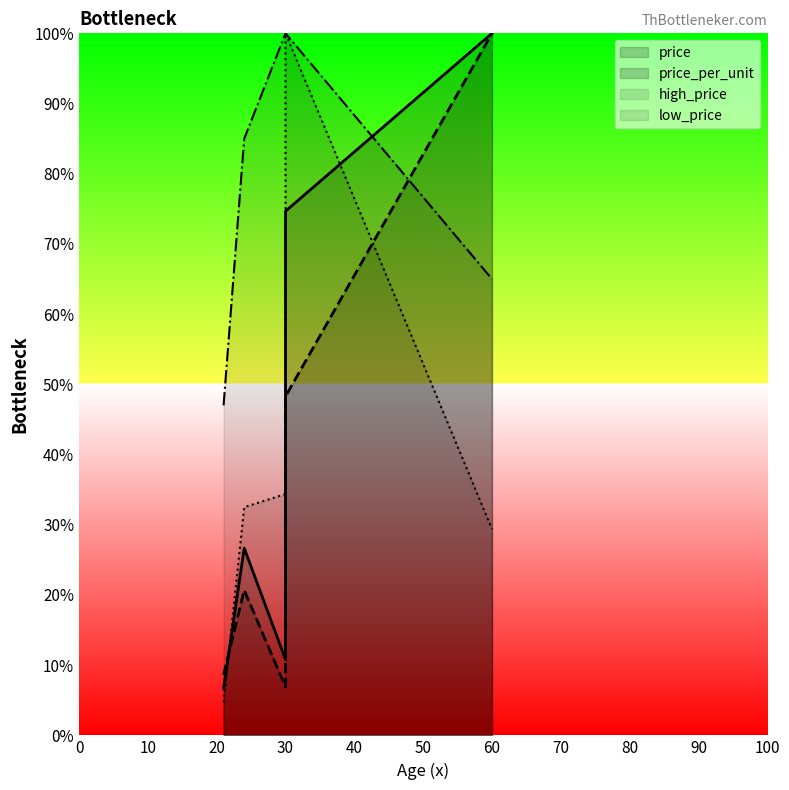

Is the value of price_per_unit at 30 greater than the value of price at 24?

No